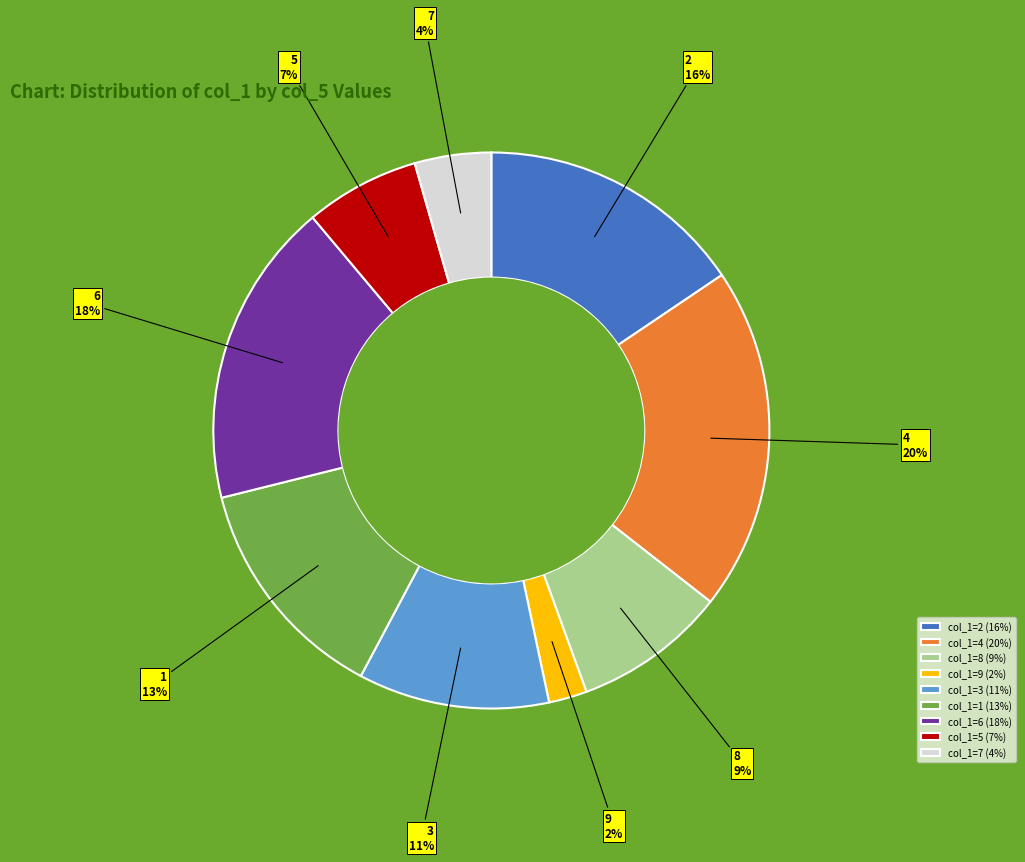

Is it true that col_1=8 (9%) is 1% of the pie?

False